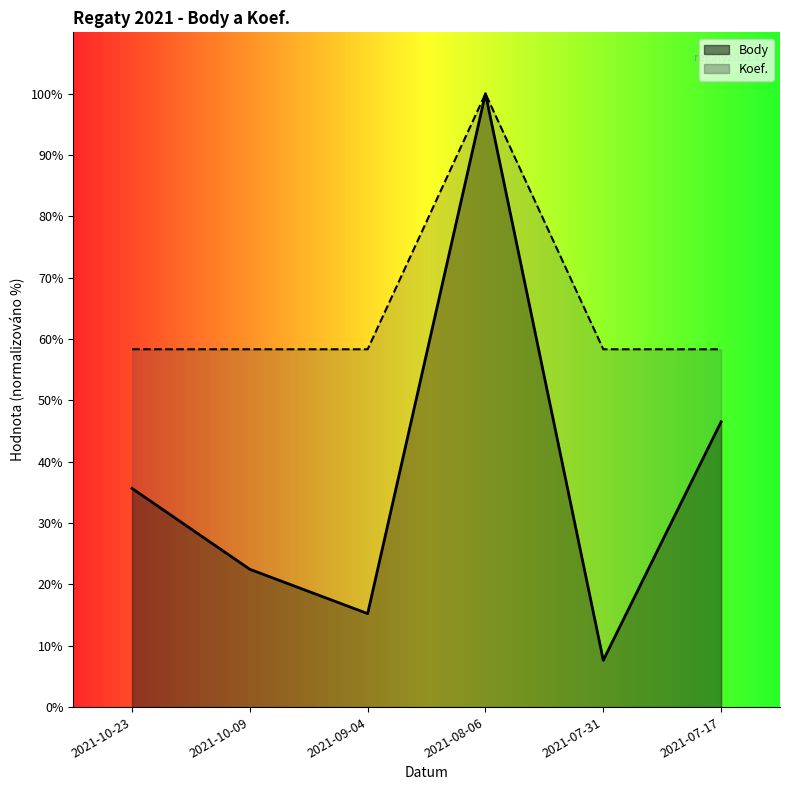

How many lines are shown in the chart?

2